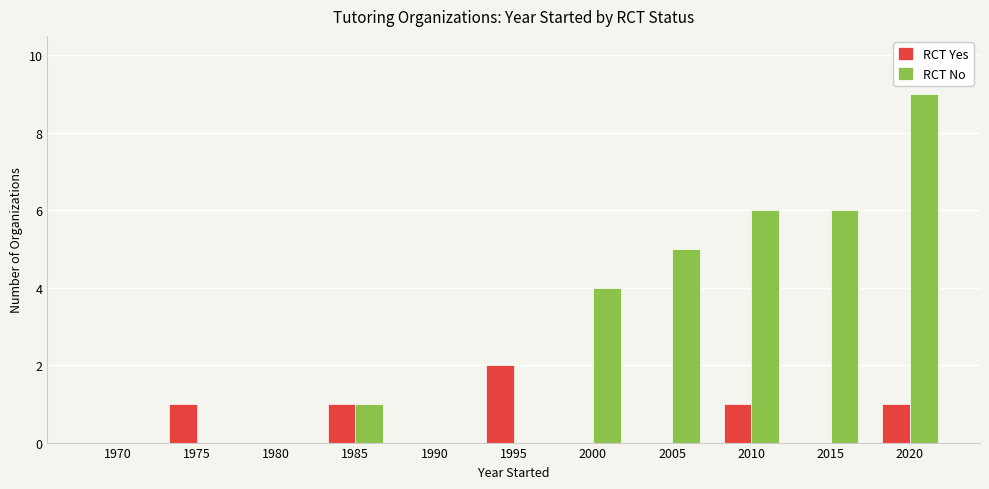

What is the sum of all RCT Yes values?

6